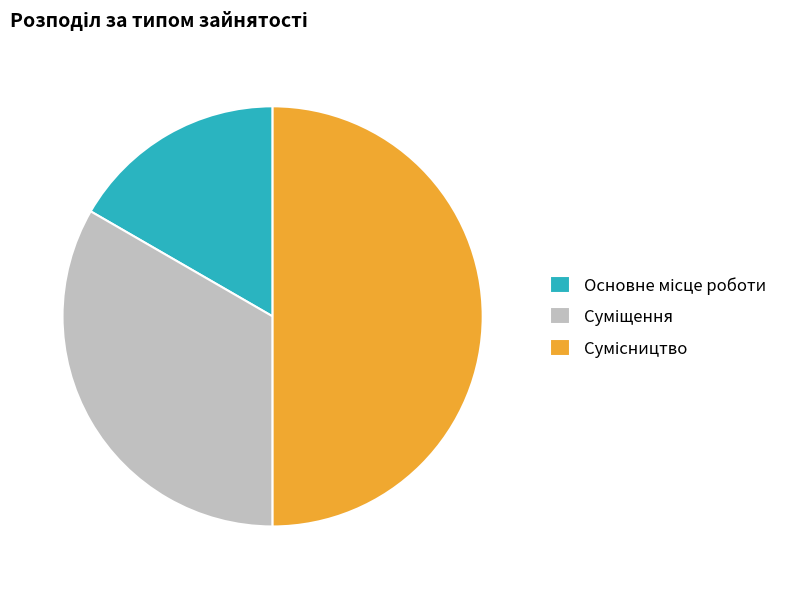

Count the number of slices in the pie.

3